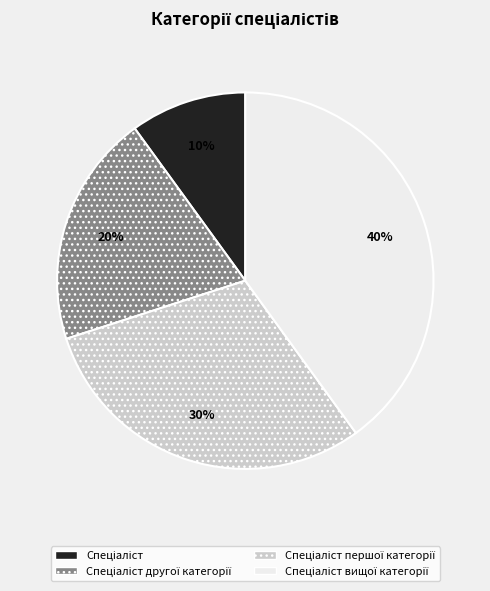

How many slices are in this pie chart?

4